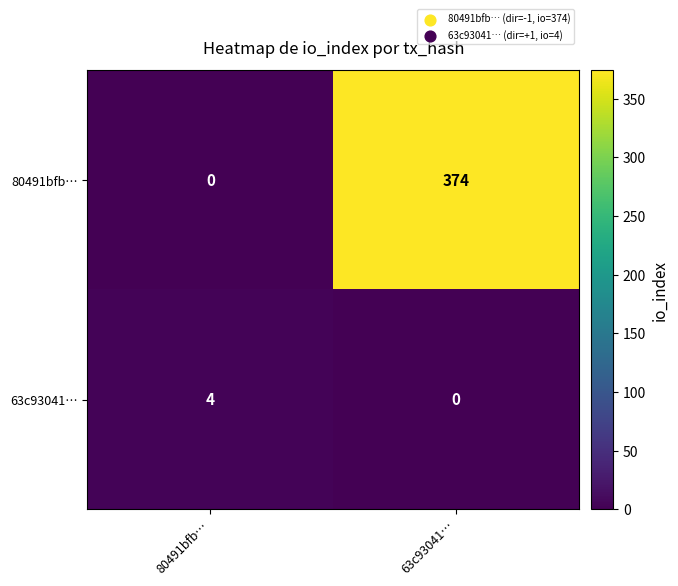

What value does the 63c93041… series have at 80491bfb…?

4